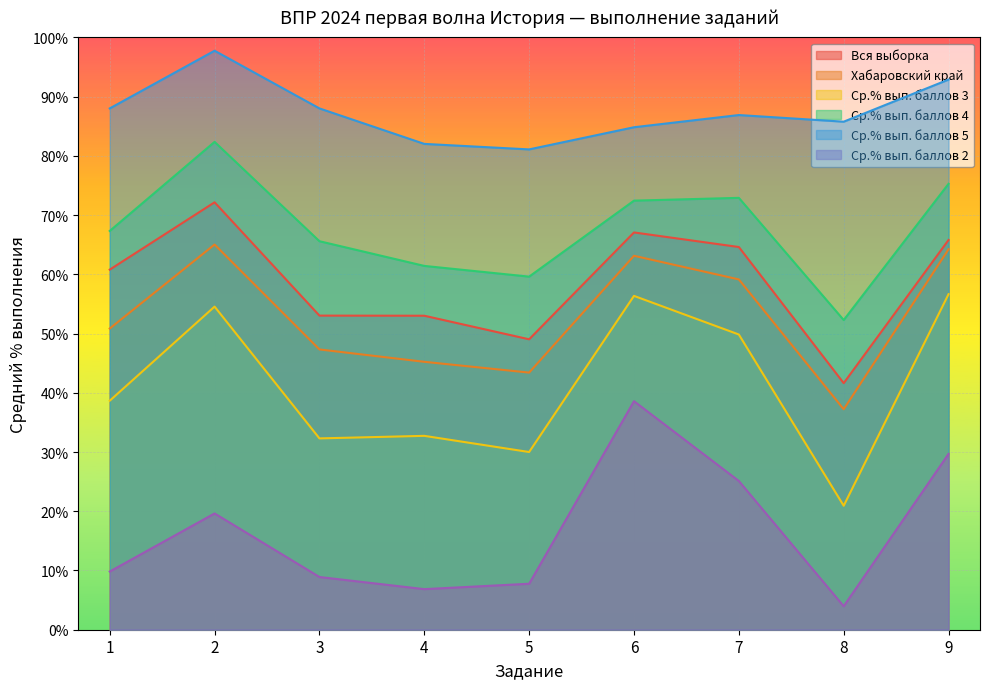

How many interior local peaks does the Ср.% вып. баллов 2 series have?

2